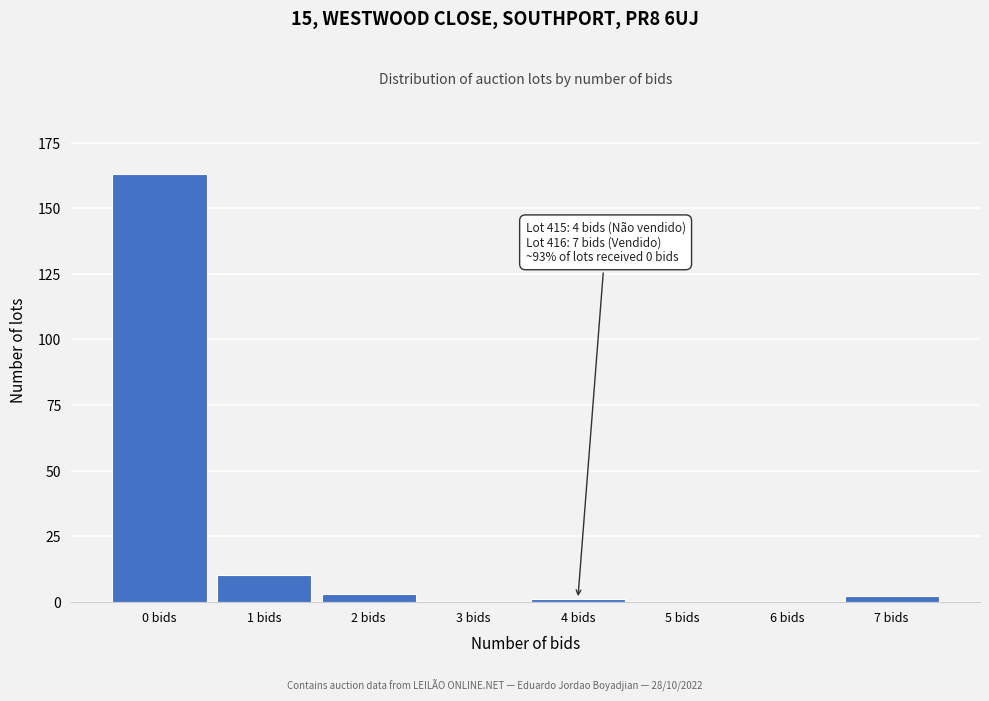

Reading left to right, what are all the values shown in this chart?

0 bids=163	1 bids=10	2 bids=3	3 bids=0	4 bids=1	5 bids=0	6 bids=0	7 bids=2